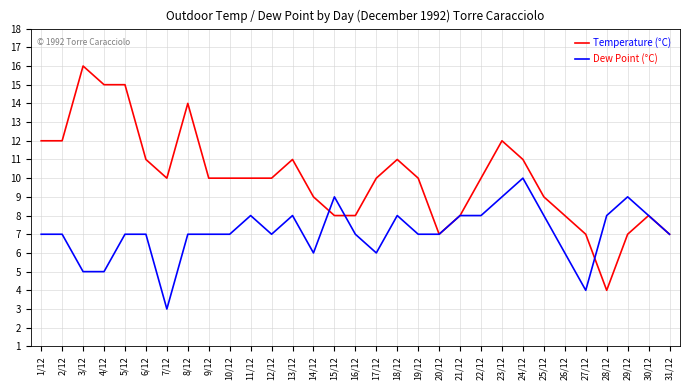

Is this an area chart (filled region under the line)?

No